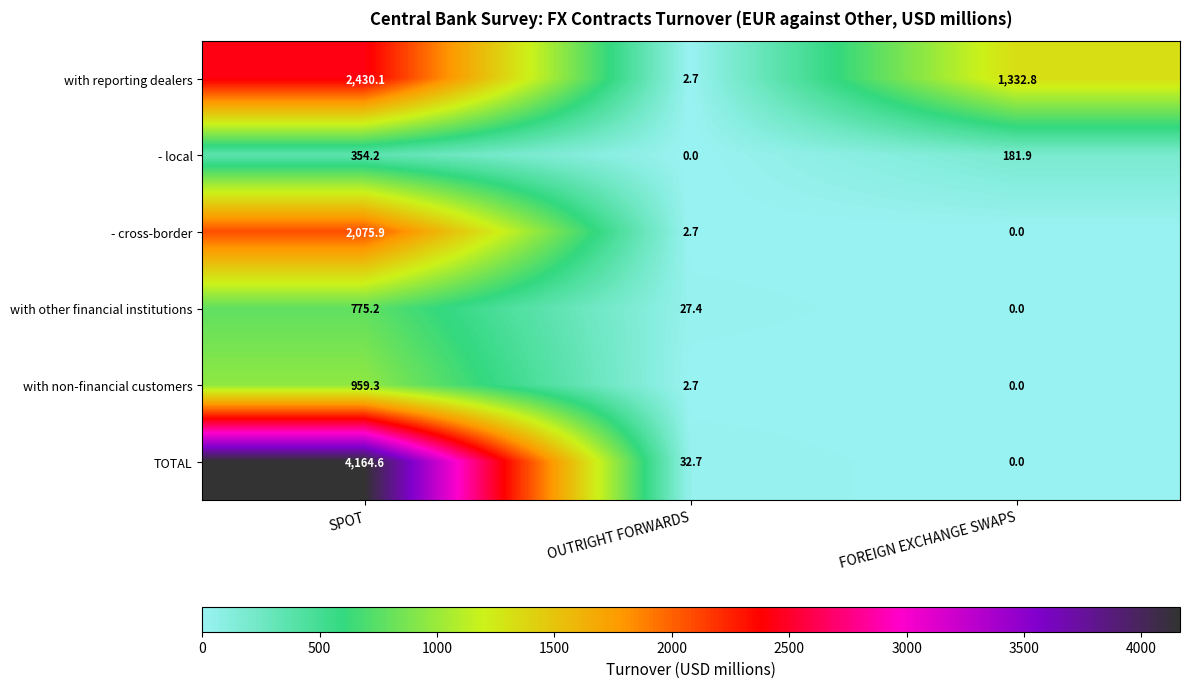

Which category has the highest value in the - local series?

SPOT